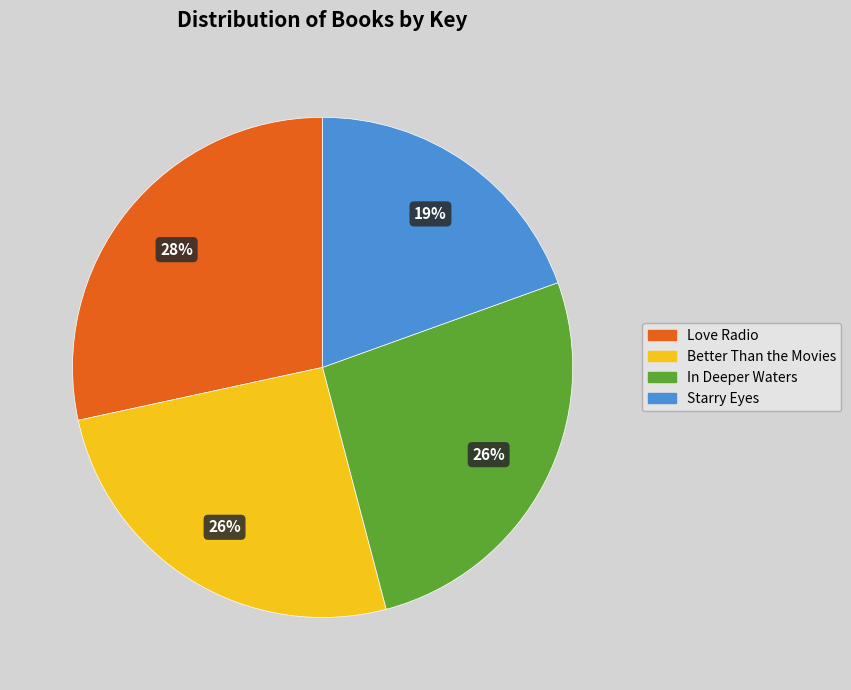

To the nearest percent, what percentage of the pie is Better Than the Movies?

26%